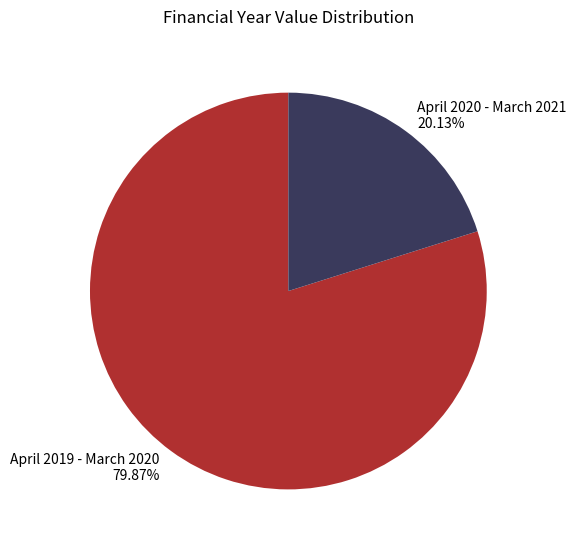

To the nearest percent, what portion does April 2019 - March 2020 represent?

80%